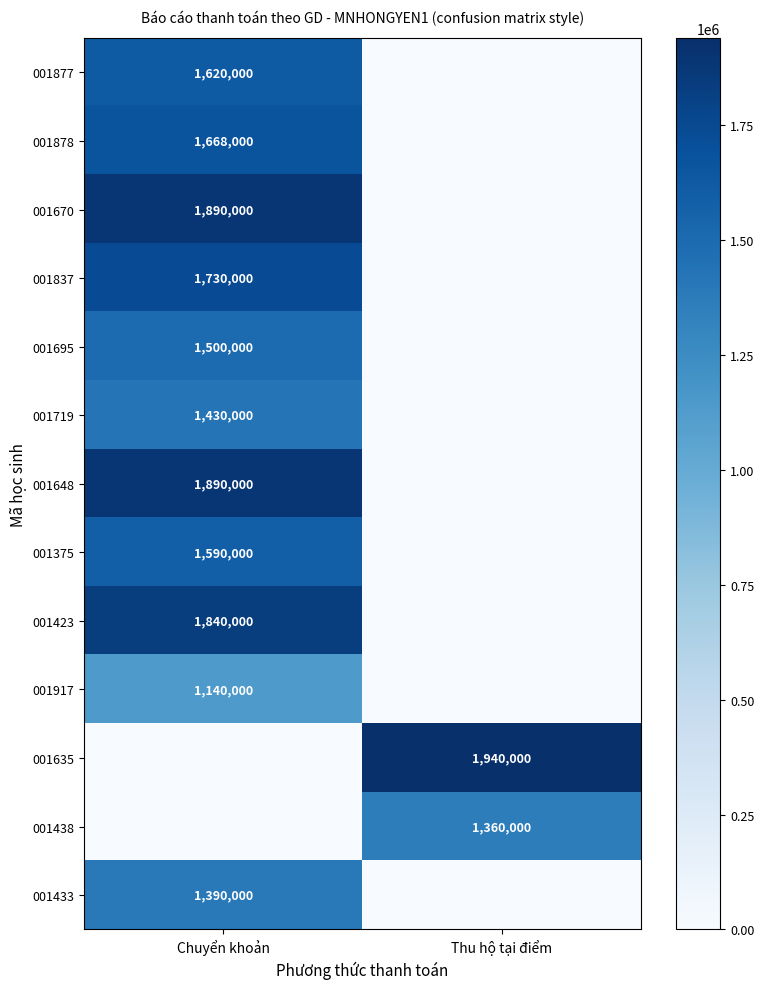

The 001719 series shows 2230339 at Chuyển khoản. True or false?

False